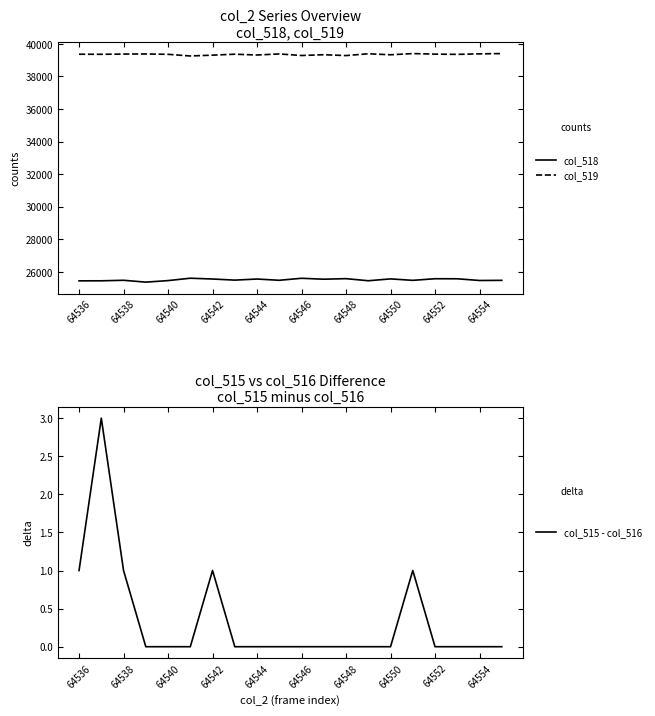

What is the minimum value for col_519?

39260